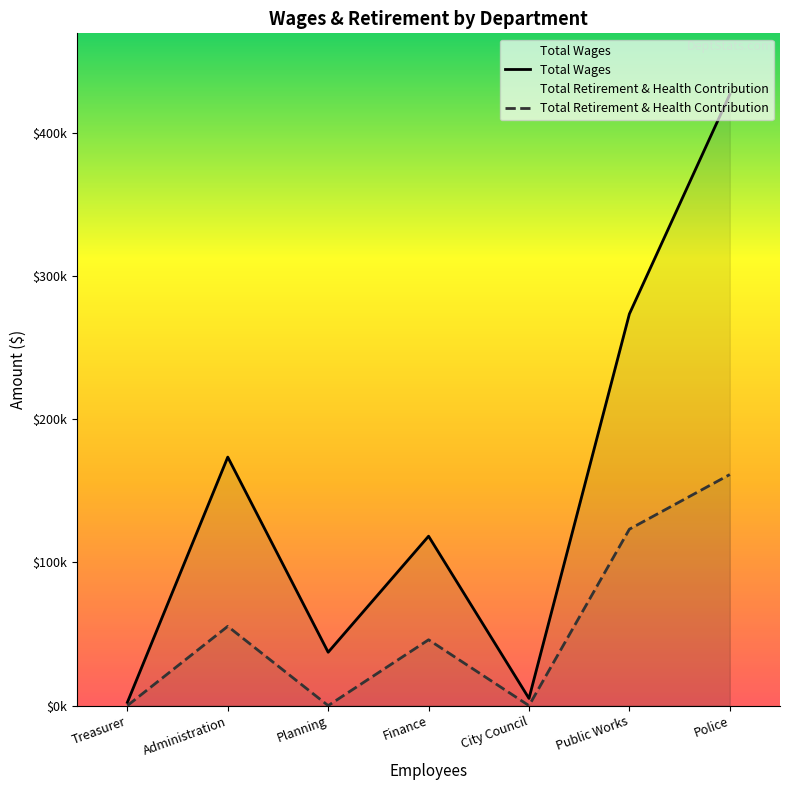

What are all the series names shown in the legend?

Total Wages, Total Retirement & Health Contribution